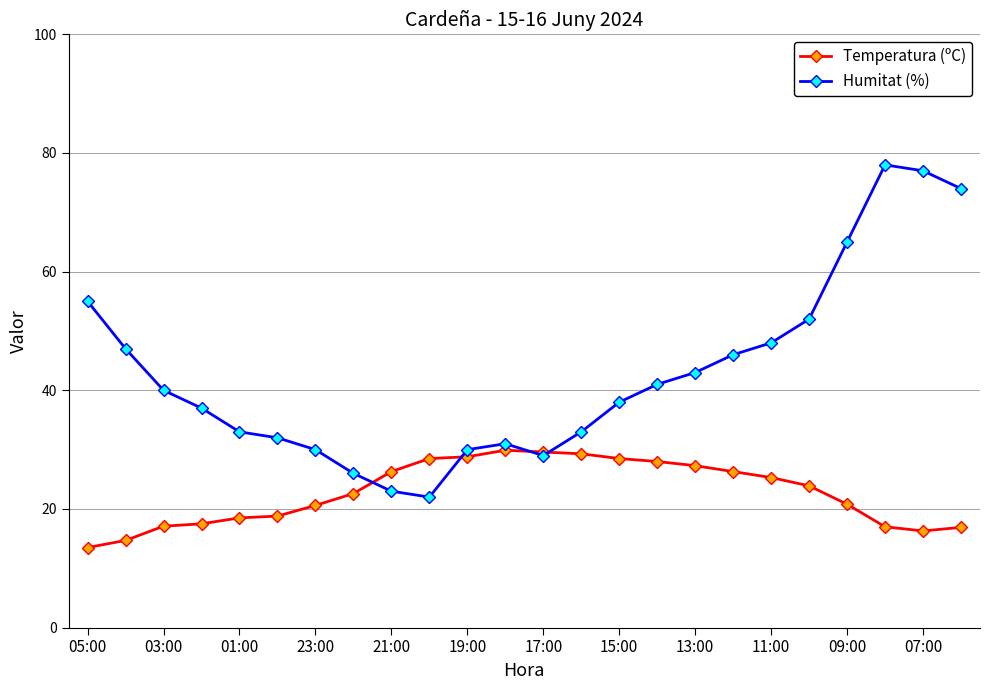

Which series has the widest spread of values?

Humitat (%)